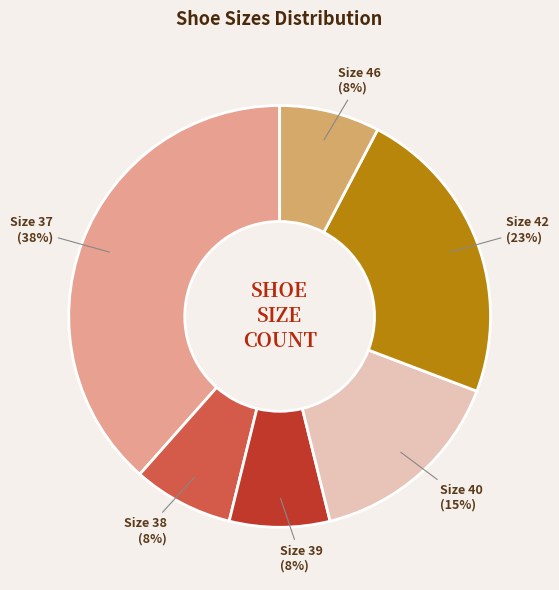

Is the sum of Size 42 and Size 39 greater than half?

No